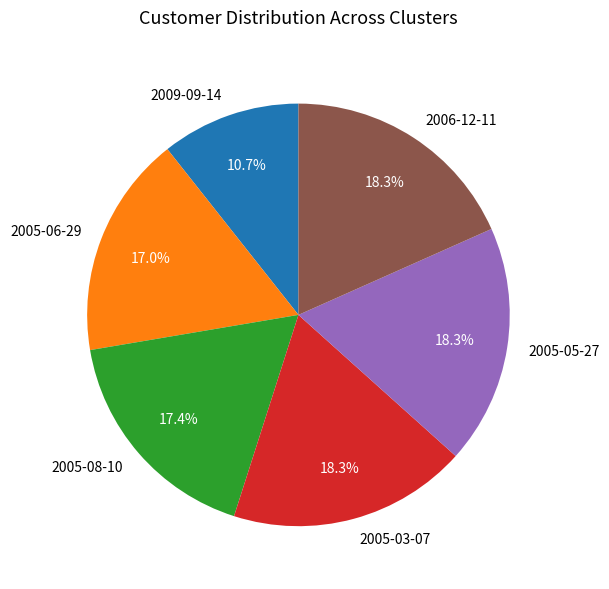

Is 2005-03-07 the majority of the pie?

No